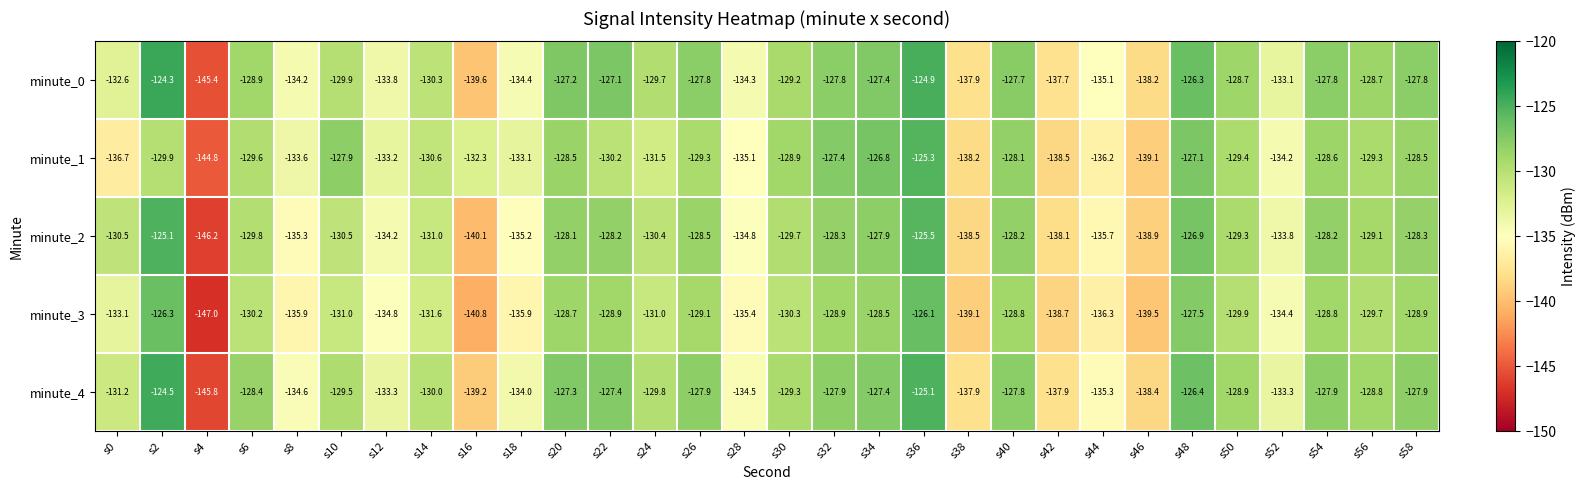

List the series in order of their peak value, lowest first.

minute_3, minute_1, minute_2, minute_4, minute_0